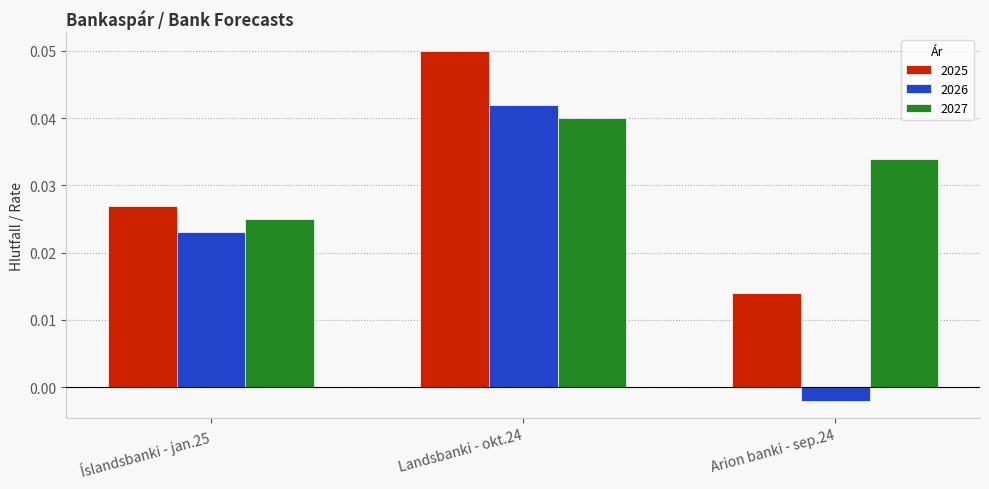

Rank the series by their average value, from highest to lowest.

2027, 2025, 2026